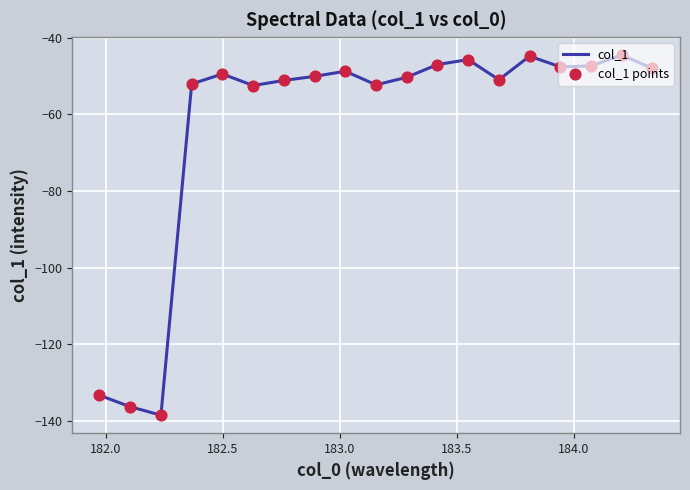

What is the difference between the maximum and minimum values?

94.1